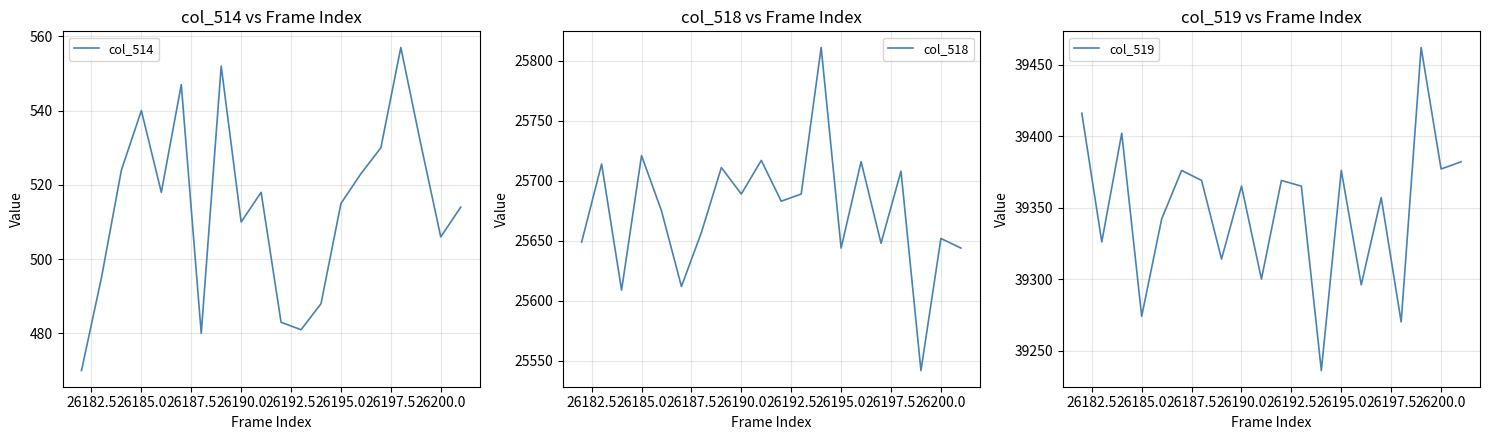

What is the maximum value for col_519?

39462